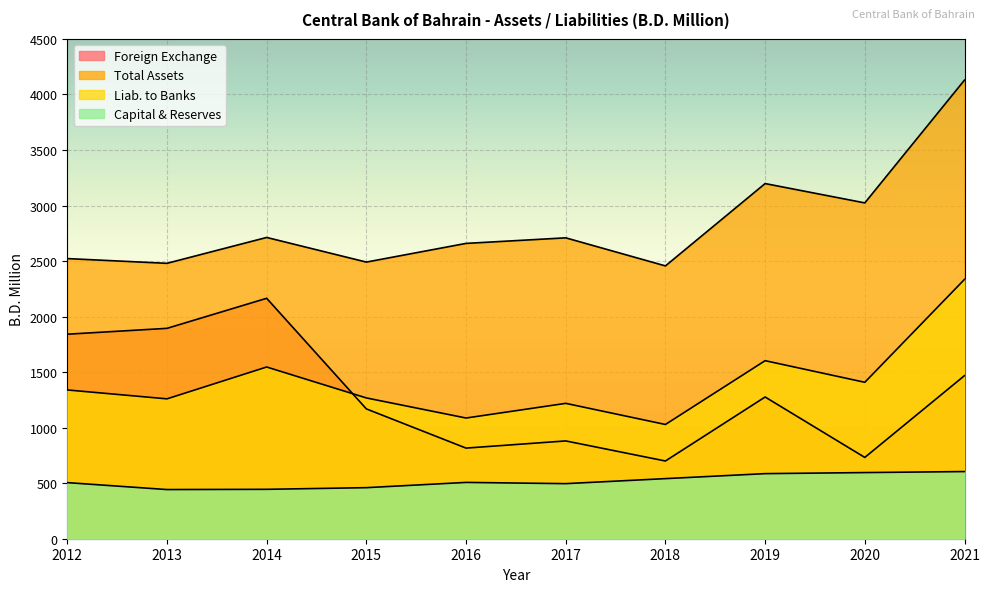

What is the value of the Liab. to Banks point at the 3rd from the left?

1546.2